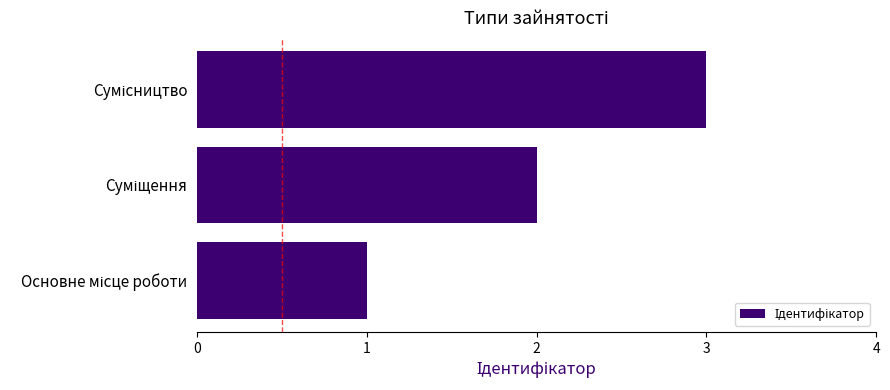

What is the maximum value shown in the chart?

3